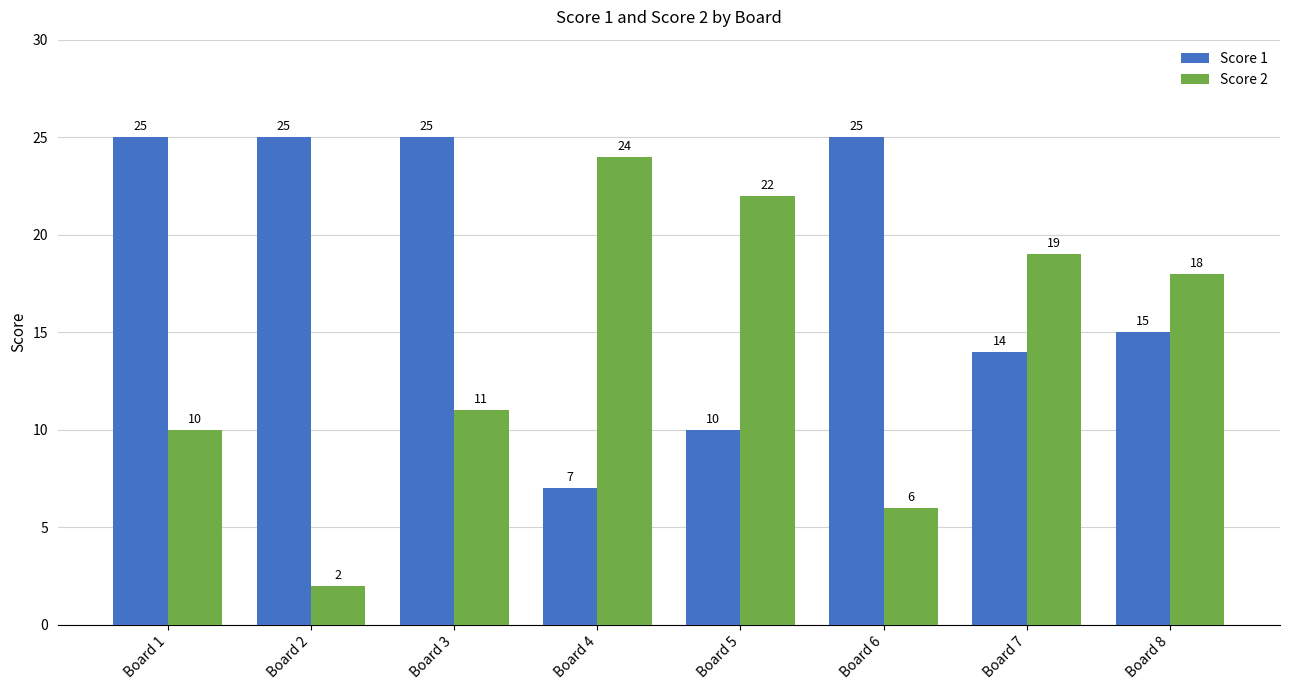

What is the value of the Score 1 bar at the 3rd from the left?

25